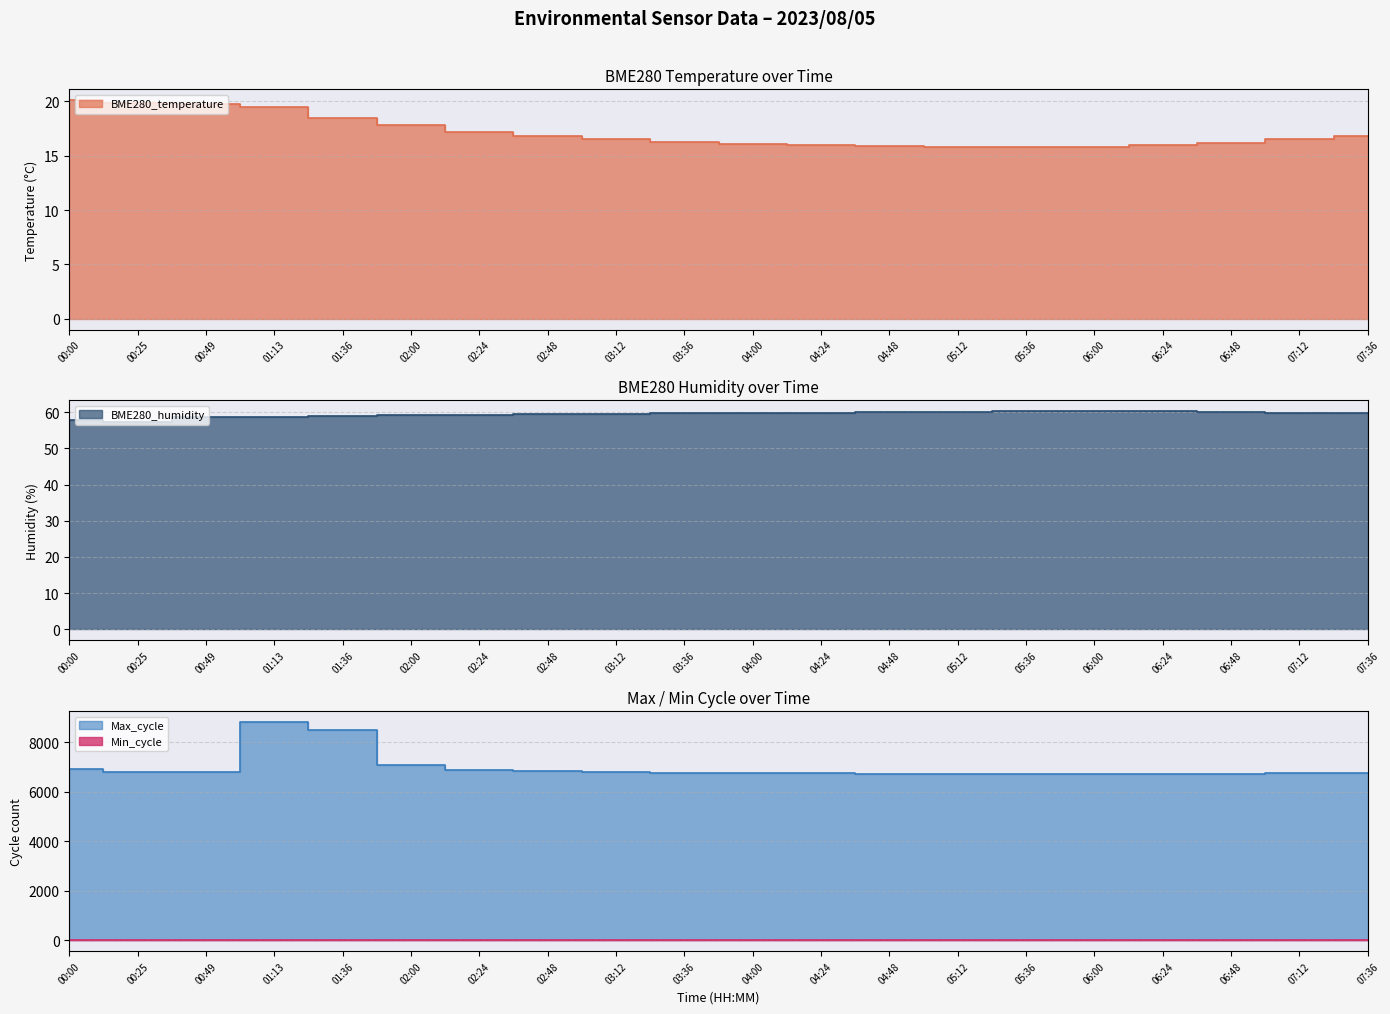

The value of BME280_temperature at 03:12 is 27.5. True or false?

False